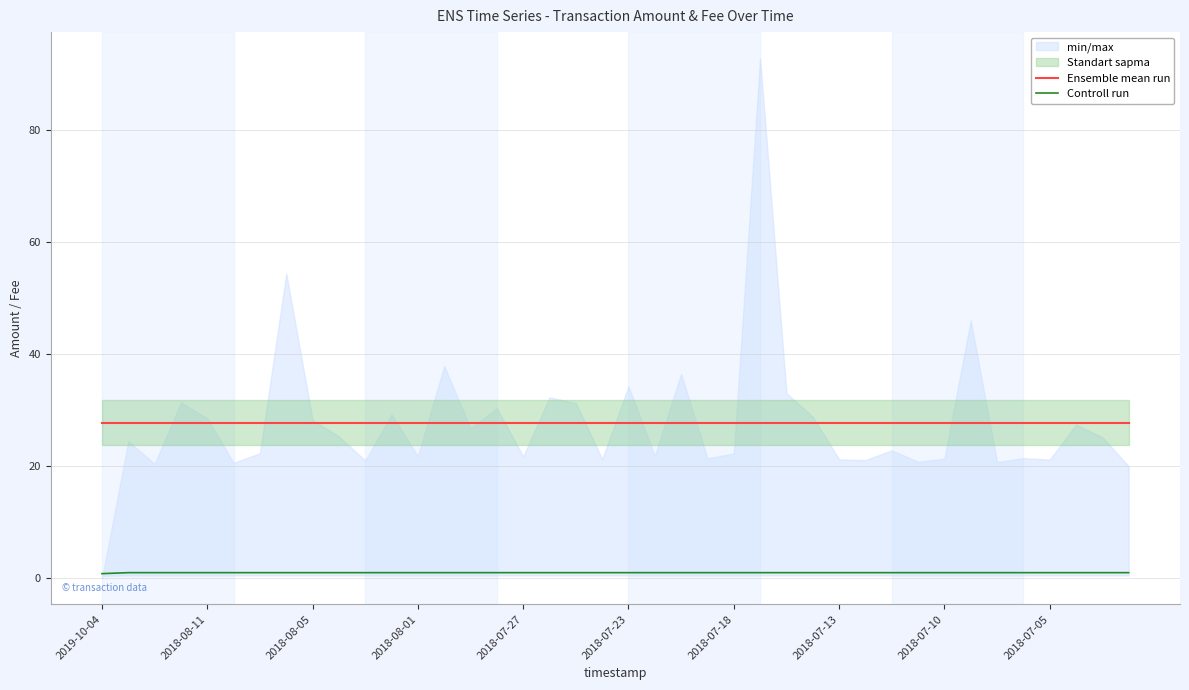

The Controll run series shows 1.0 at 2018-07-13. True or false?

True